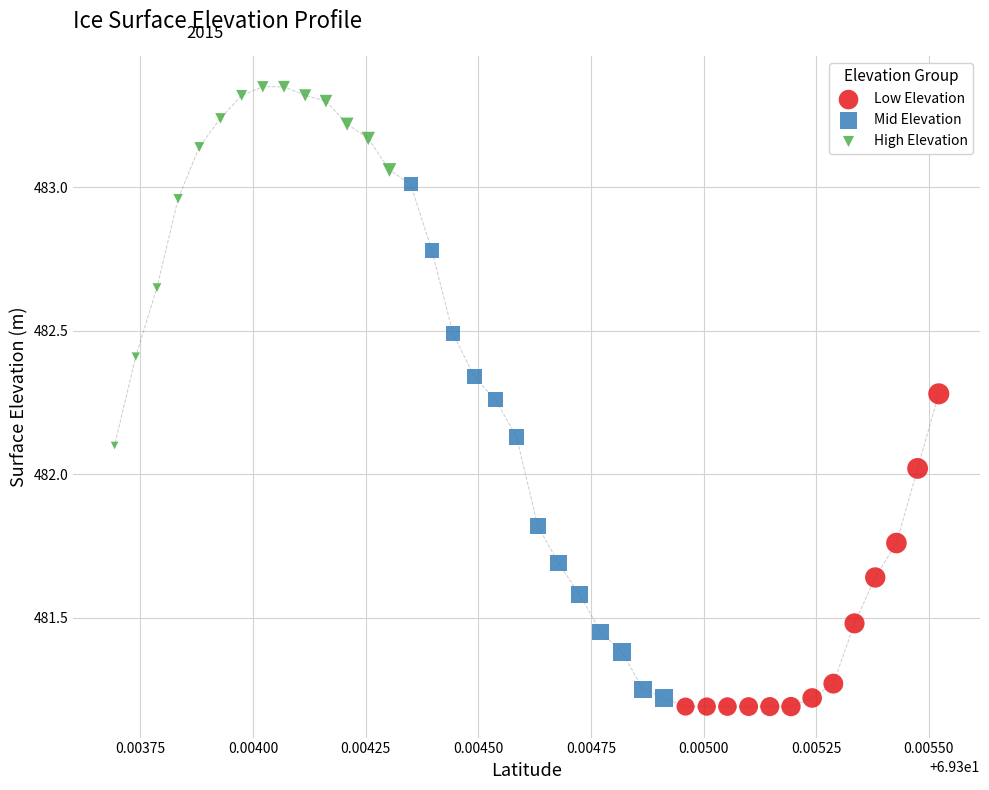

Which series has the widest spread of Y values?

Mid Elevation